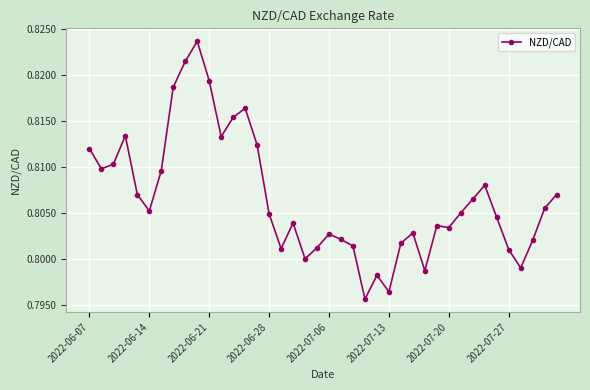

True or false: the data has more than 2 interior local peaks.

True